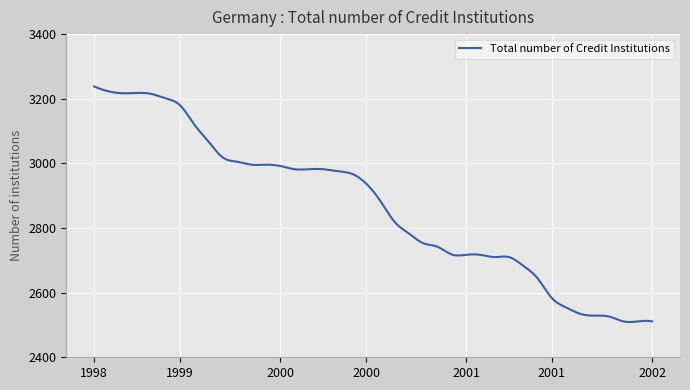

What is the difference between the maximum and minimum values?

728.9